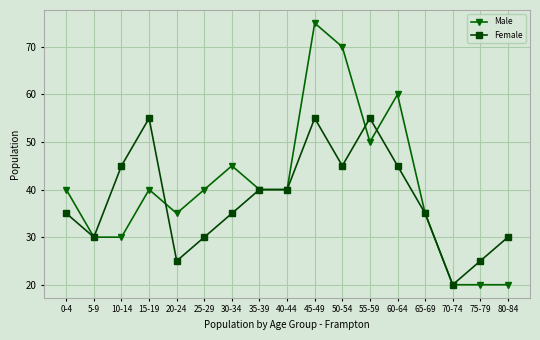

What is the sum of all Male values?

690